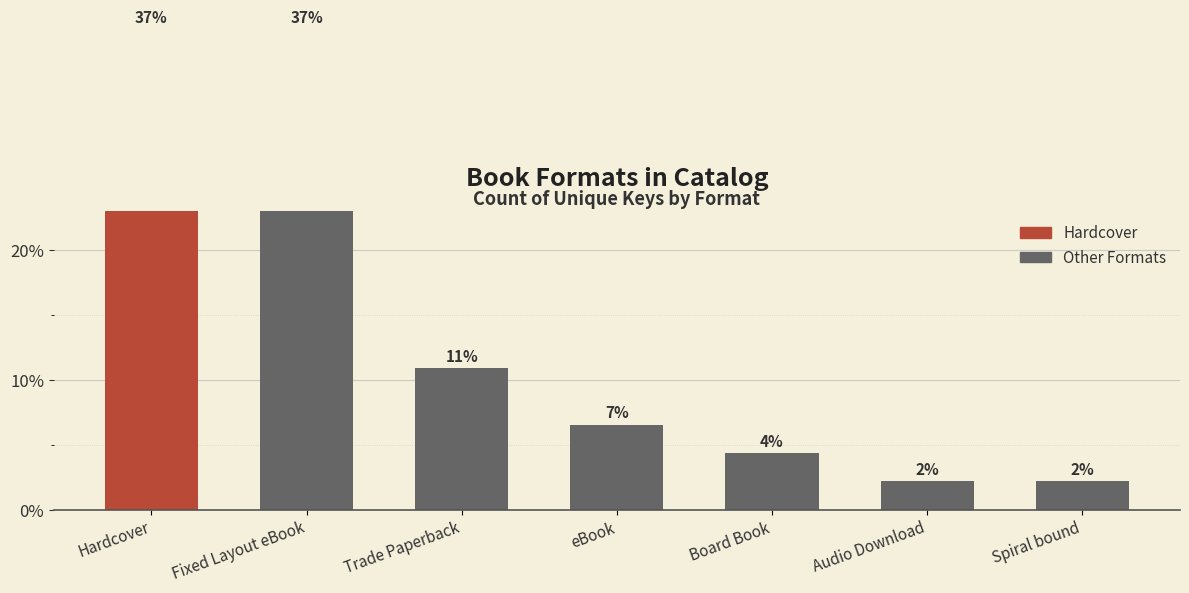

What is the average value?

10.5